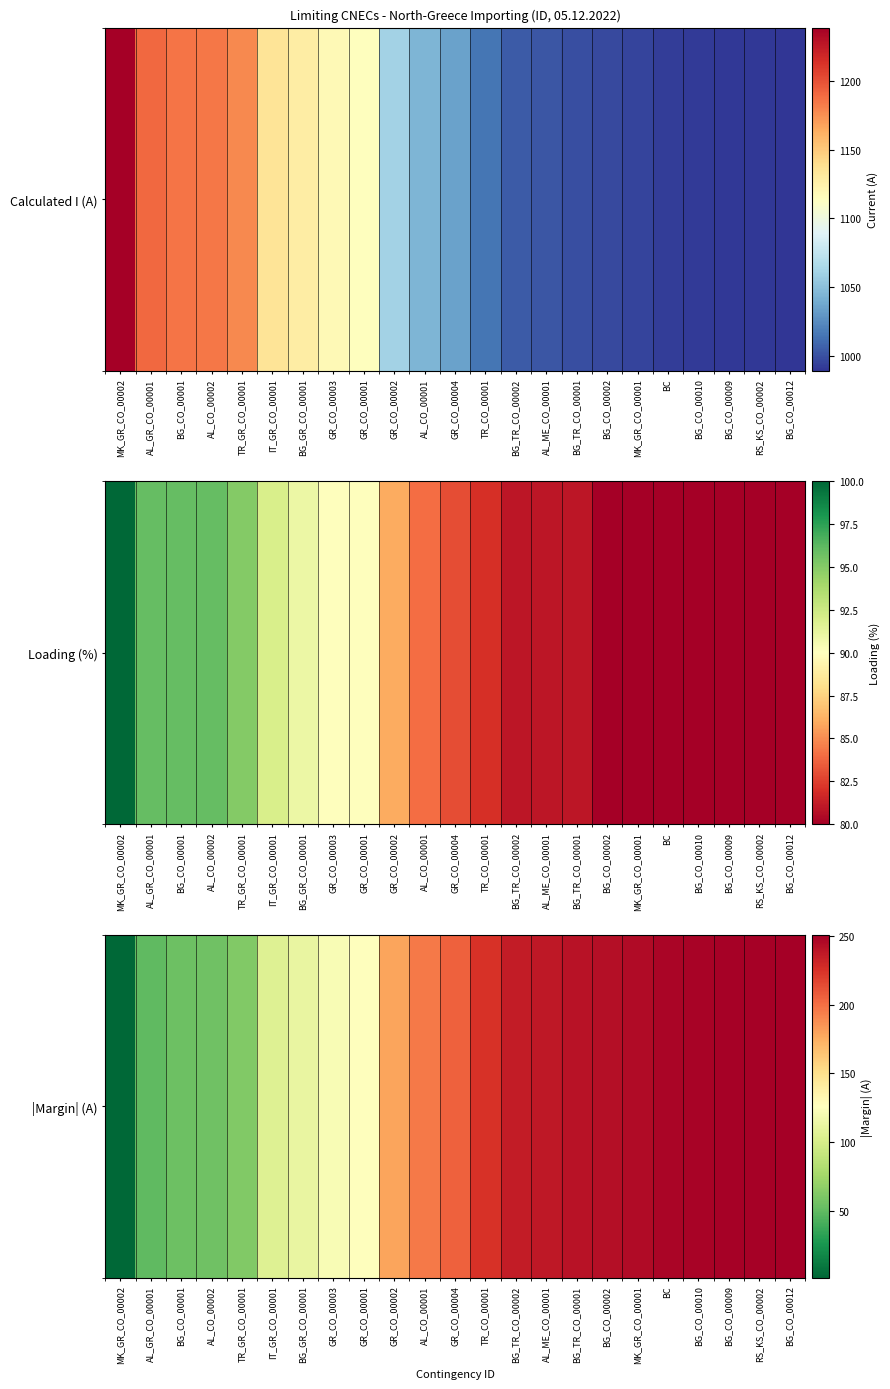

Reading left to right, extract all data points from this chart.

MK_GR_CO_00002=1	AL_GR_CO_00001=49	BG_CO_00001=54	AL_CO_00002=55	TR_GR_CO_00001=62	IT_GR_CO_00001=105	BG_GR_CO_00001=112	GR_CO_00003=122	GR_CO_00001=126	GR_CO_00002=179	AL_CO_00001=196	GR_CO_00004=206	TR_CO_00001=225	BG_TR_CO_00002=236	AL_ME_CO_00001=238	BG_TR_CO_00001=241	BG_CO_00002=243	MK_GR_CO_00001=245	BC=248	BG_CO_00010=249	BG_CO_00009=250	RS_KS_CO_00002=250	BG_CO_00012=251